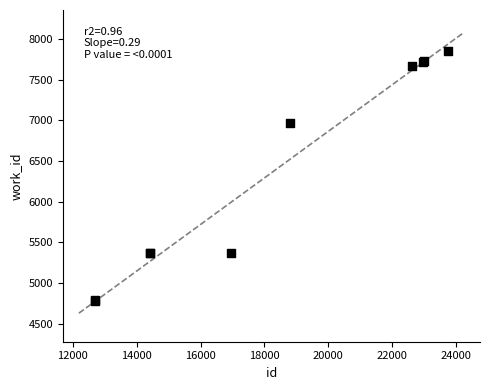

What Y value in the scatter plot is closest to 6318?

6972